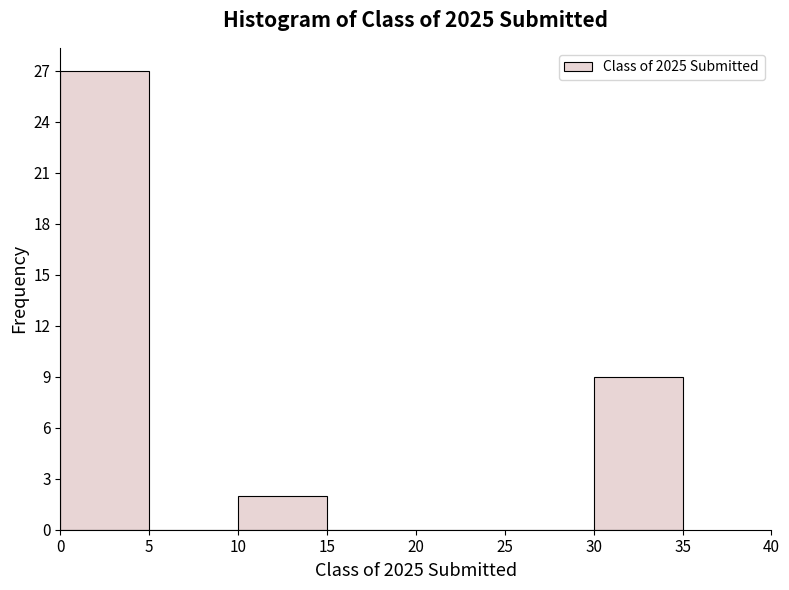

Reading left to right, list every bar in this chart as the range it spans on the x-axis followed by its height. The values are not printed on the chart, so give them approximately, as read against the axis.

0 to 5: 27
5 to 10: 0
10 to 15: 2
15 to 20: 0
20 to 25: 0
25 to 30: 0
30 to 35: 9